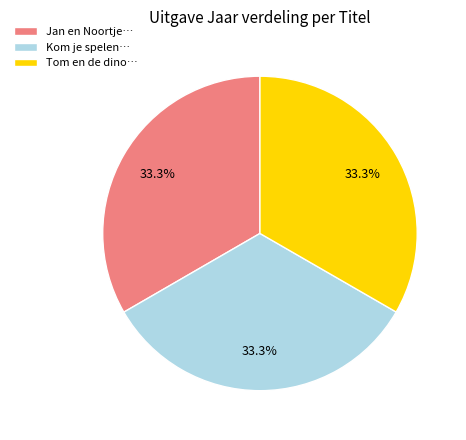

What percentage is NOT represented by Jan en Noortje…?

66.7%